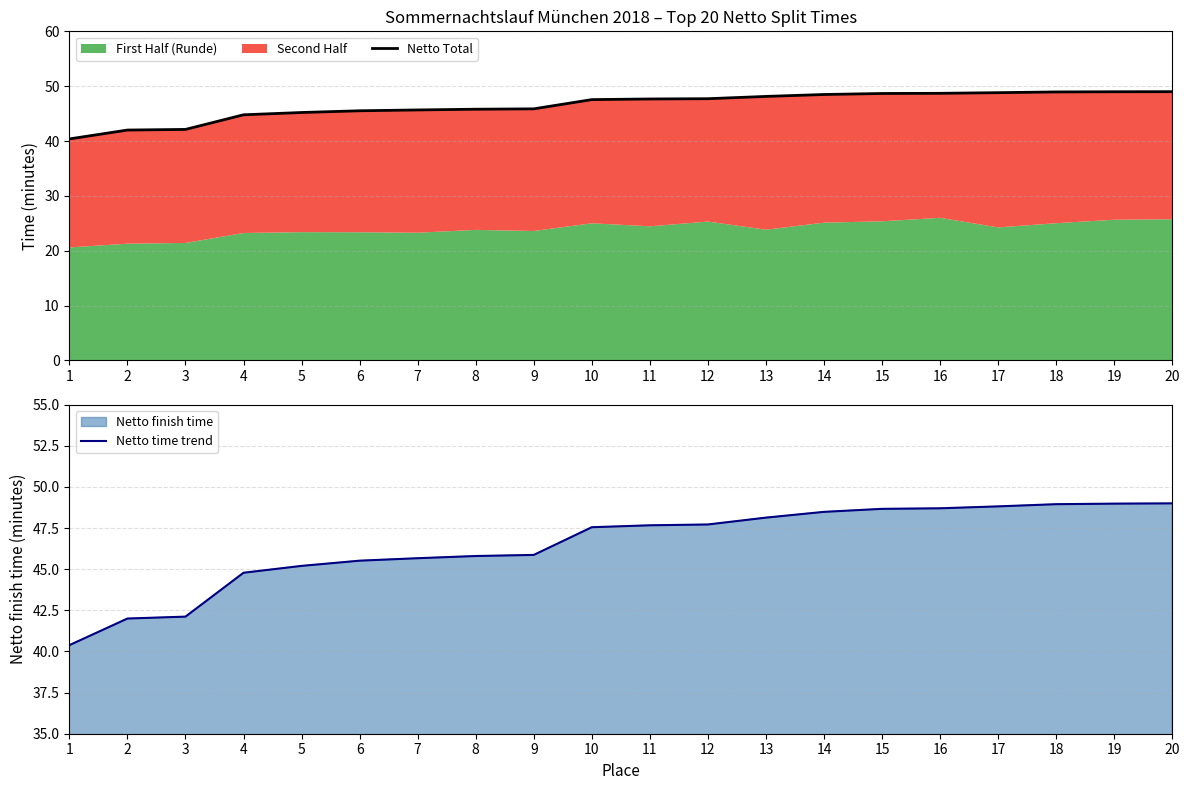

Rank the series at 3 from highest to lowest value.

Netto Total, Netto time trend